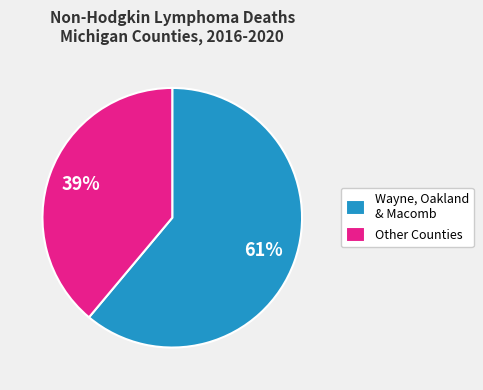

True or false: Wayne, Oakland & Macomb accounts for 50% of the total.

False